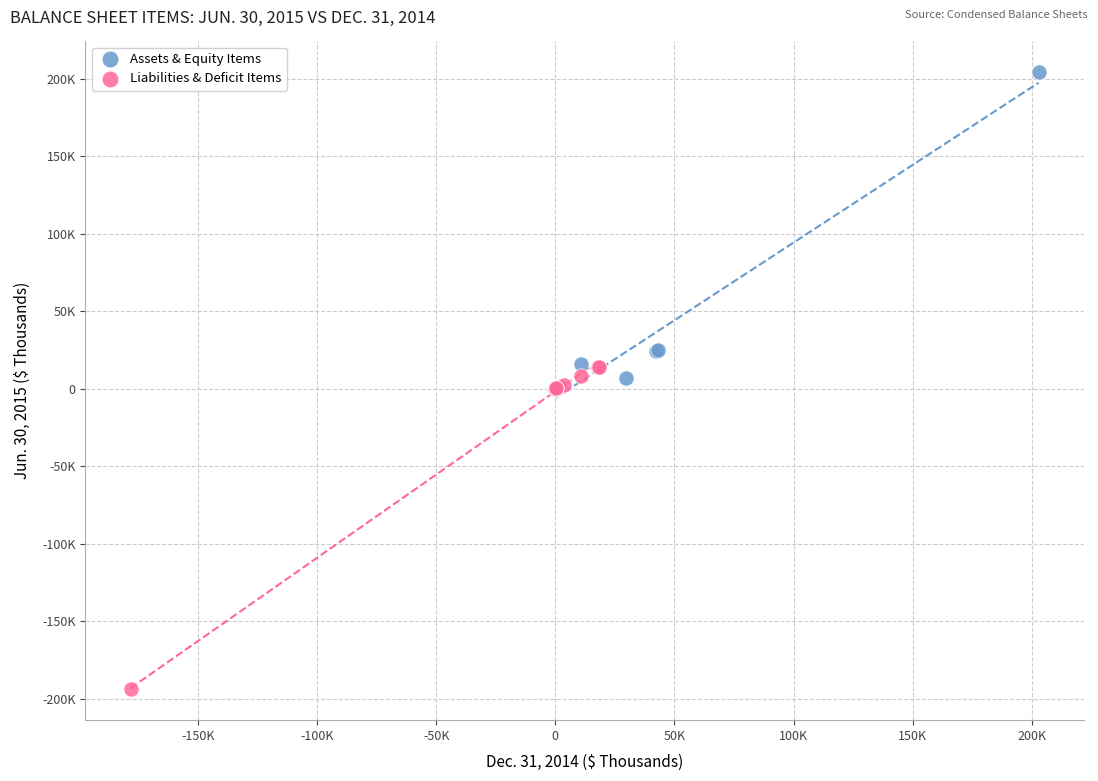

What are all the series names shown in the legend?

Assets & Equity Items, Liabilities & Deficit Items